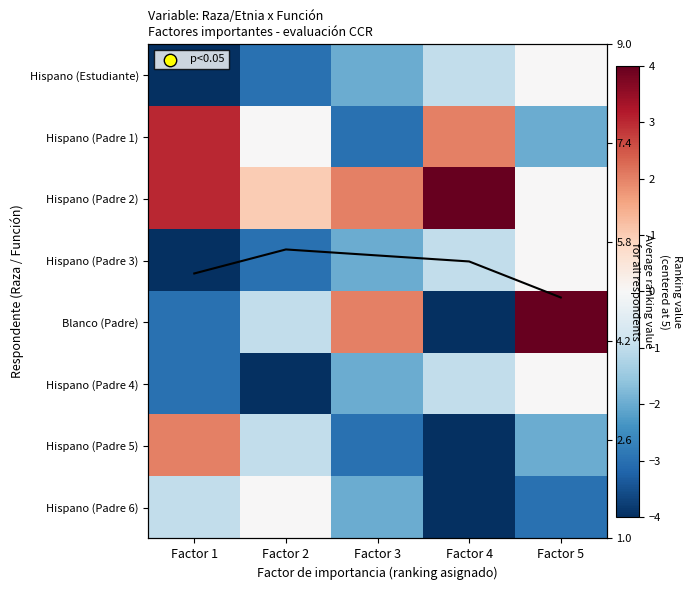

Count the Hispano (Estudiante) values in the range -3 to -1.

3